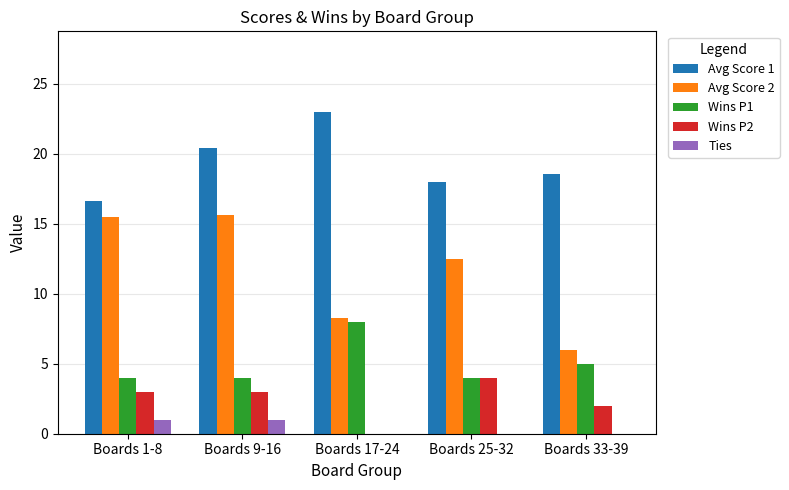

The value of Wins P2 at Boards 9-16 is 3.0. True or false?

True